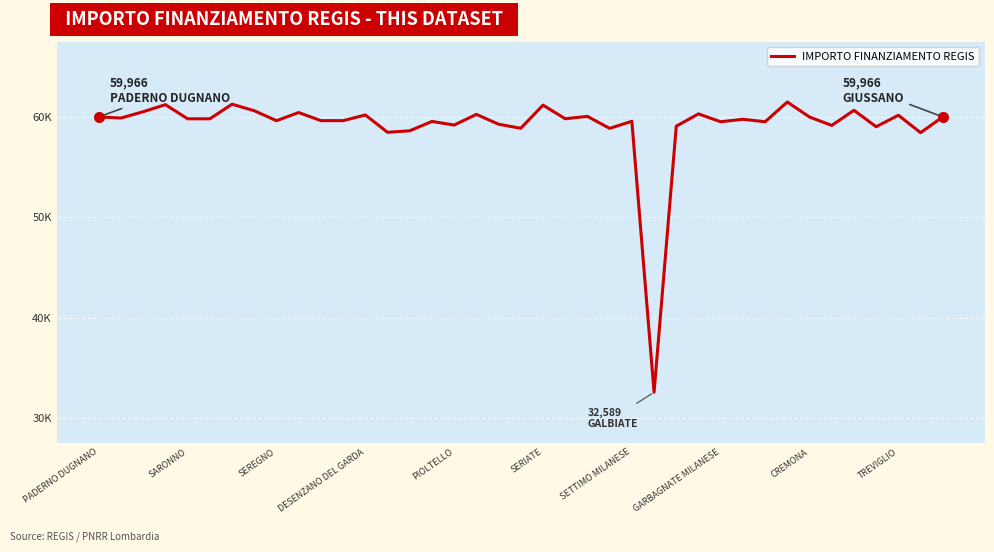

Does the chart have visible grid lines?

Yes